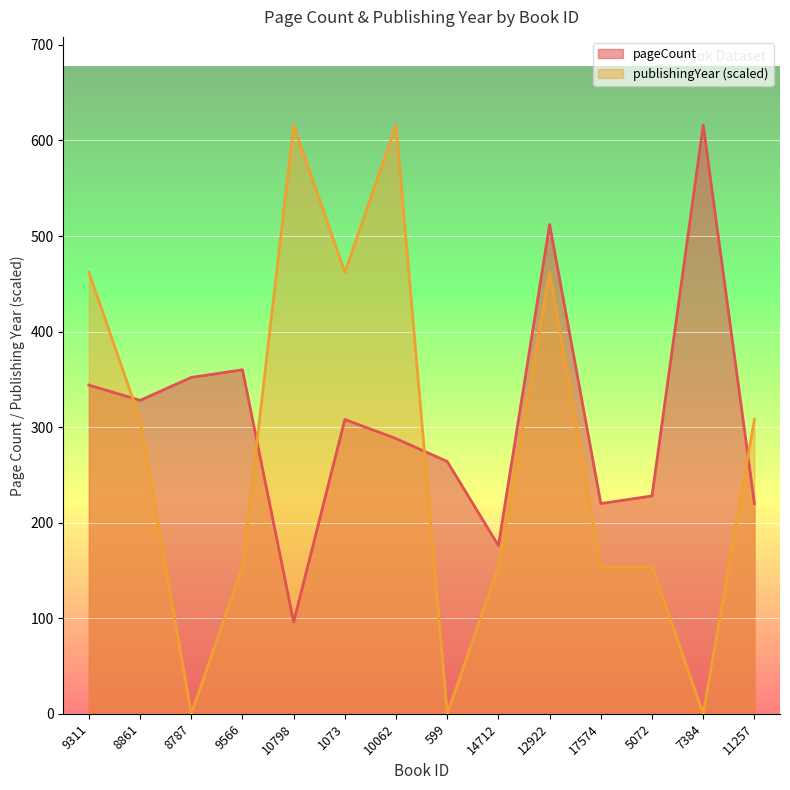

What is the difference between the pageCount values at 5072 and 599?

36